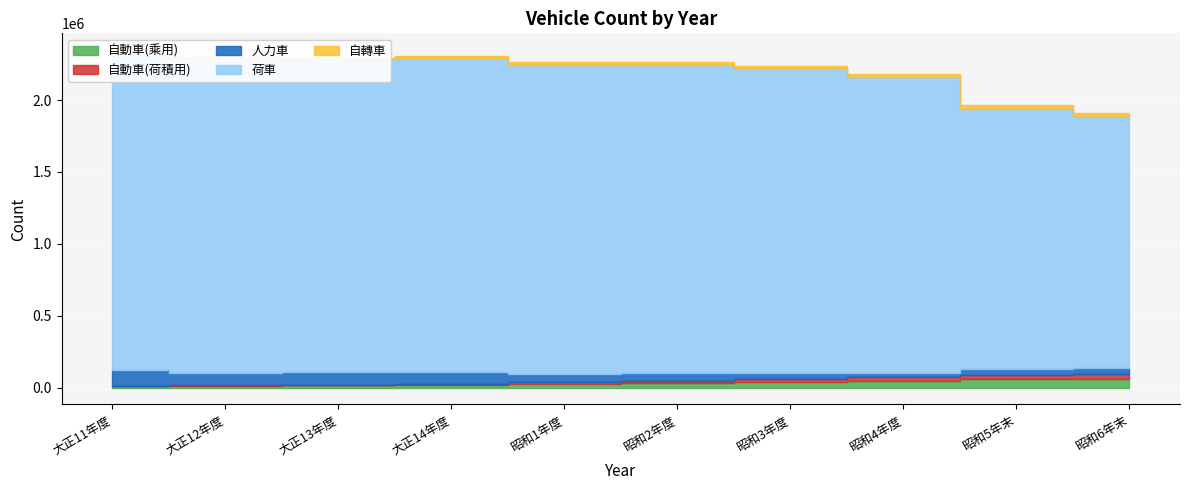

True or false: 自動車(乘用) and 荷車 cross at least once.

False